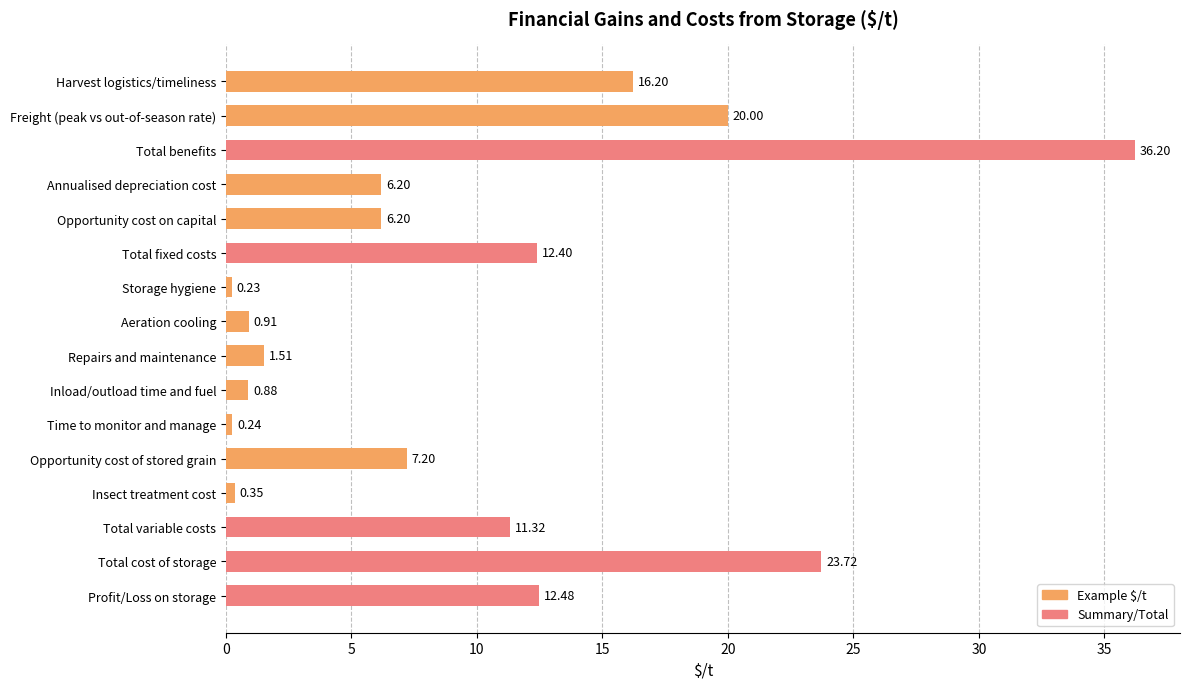

Rank the categories by value from highest to lowest.

Total benefits, Total cost of storage, Freight (peak vs out-of-season rate), Harvest logistics/timeliness, Profit/Loss on storage, Total fixed costs, Total variable costs, Opportunity cost of stored grain, Annualised depreciation cost, Opportunity cost on capital, Repairs and maintenance, Aeration cooling, Inload/outload time and fuel, Insect treatment cost, Time to monitor and manage, Storage hygiene